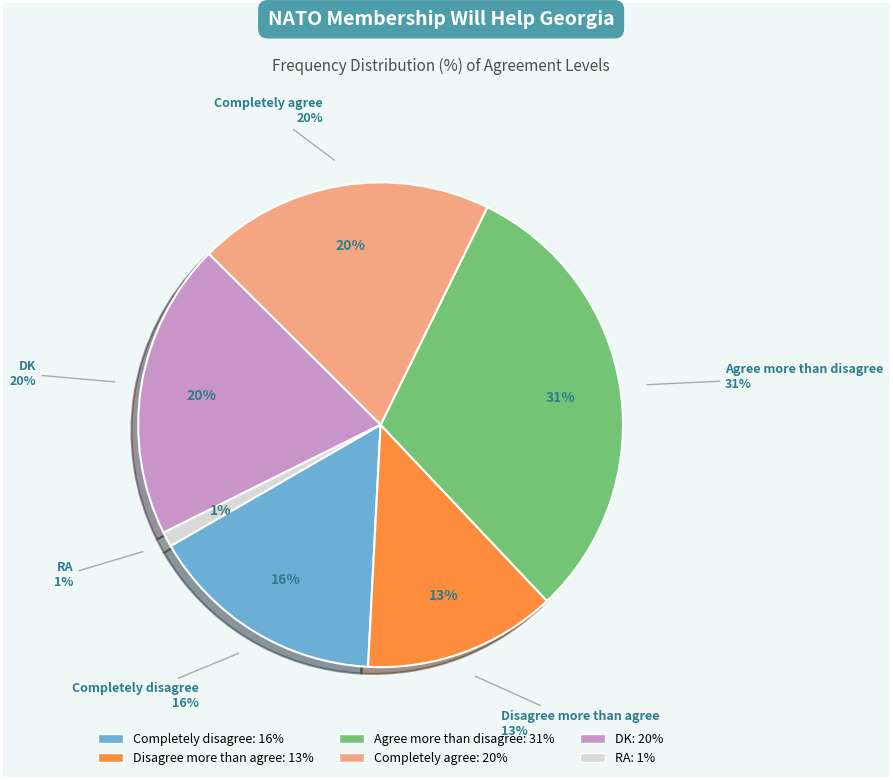

To the nearest percent, what portion does DK represent?

20%